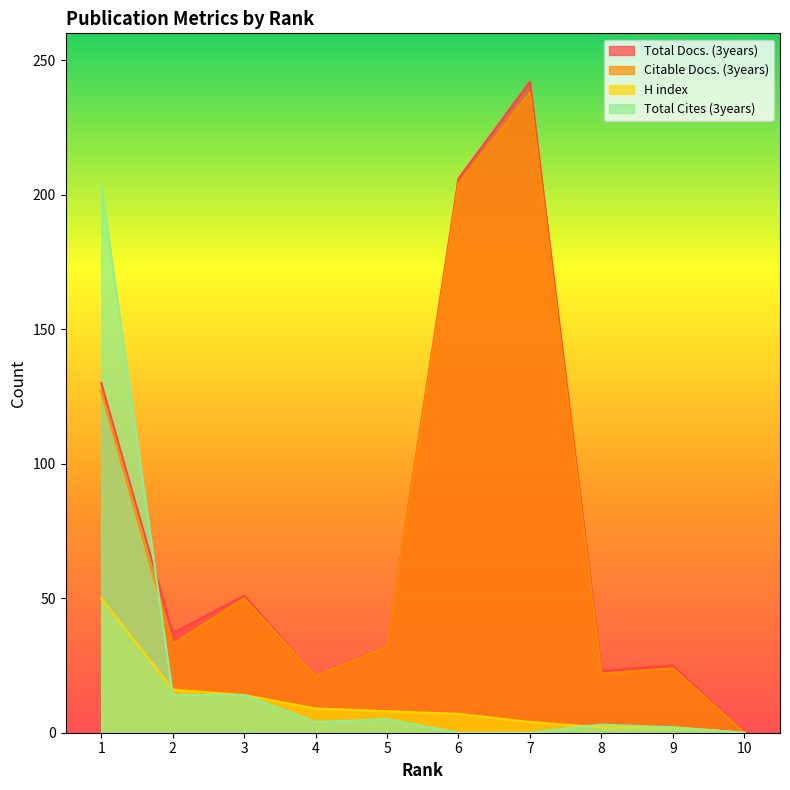

True or false: Total Cites (3years) and H index intersect in this chart.

True